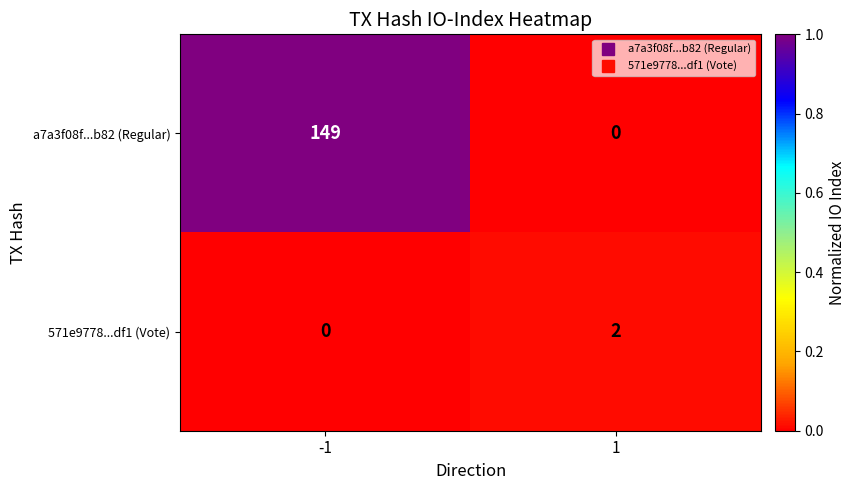

Between -1 and 1, which series saw the biggest shift?

a7a3f08f...b82 (Regular)